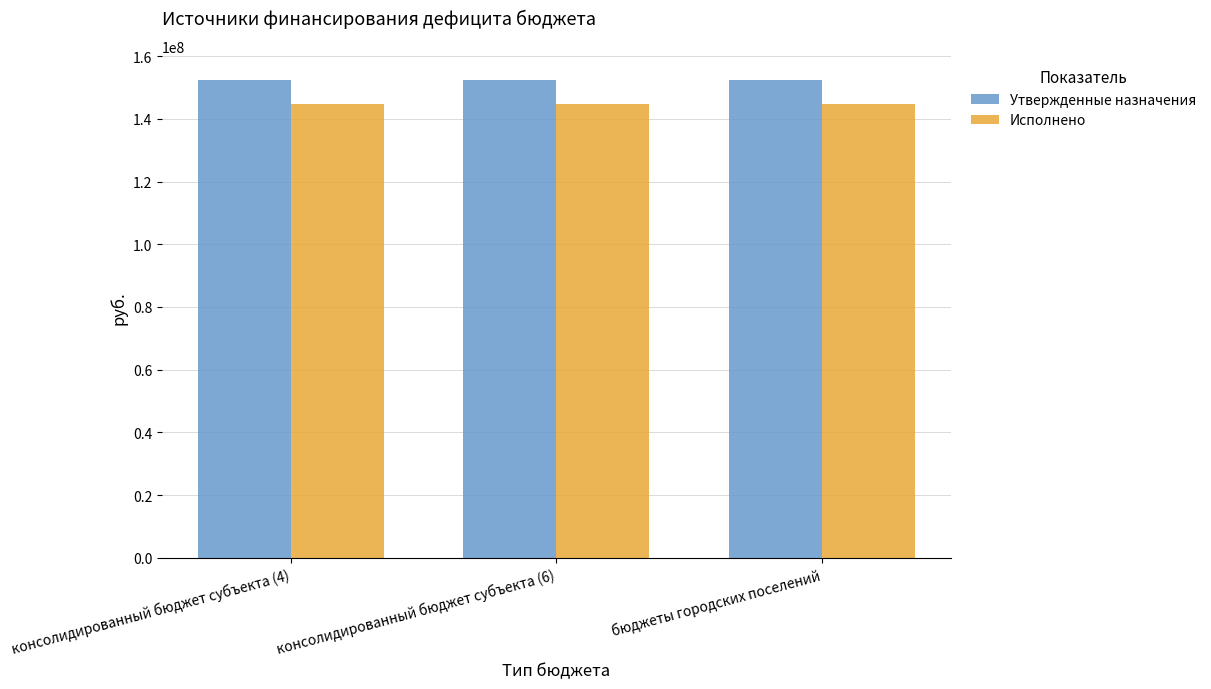

Is the value of Исполнено at консолидированный бюджет субъекта (6) greater than the value of Утвержденные назначения at консолидированный бюджет субъекта (4)?

No